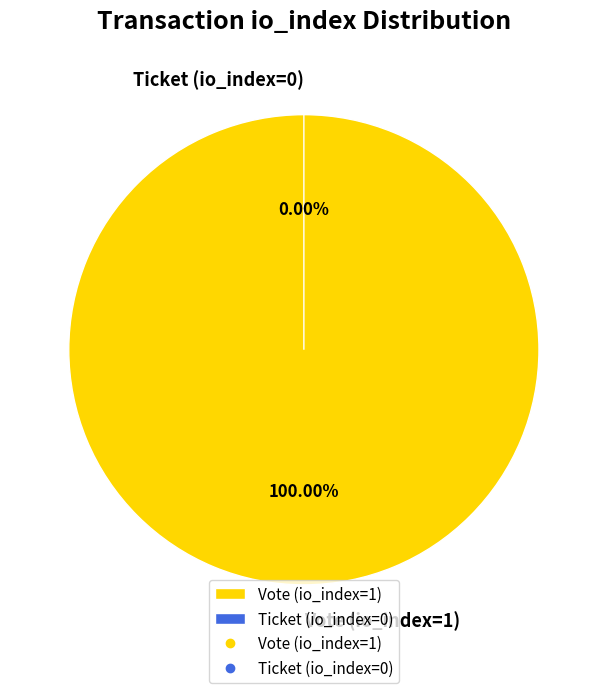

How many segments does this pie chart have?

2